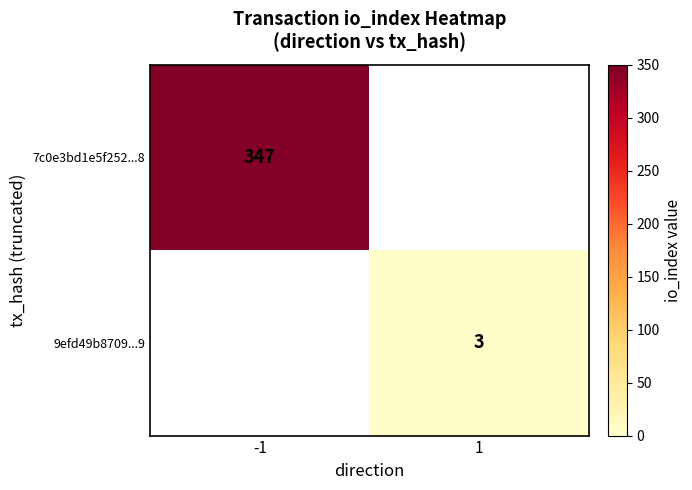

The 7c0e3bd1e5f252...8 series shows 240 at -1. True or false?

False